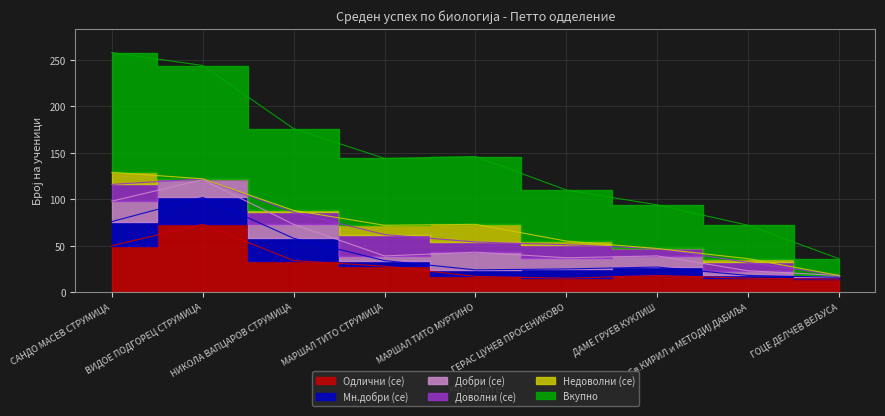

True or false: Мн.добри (се) and Вкупно cross at least once.

False